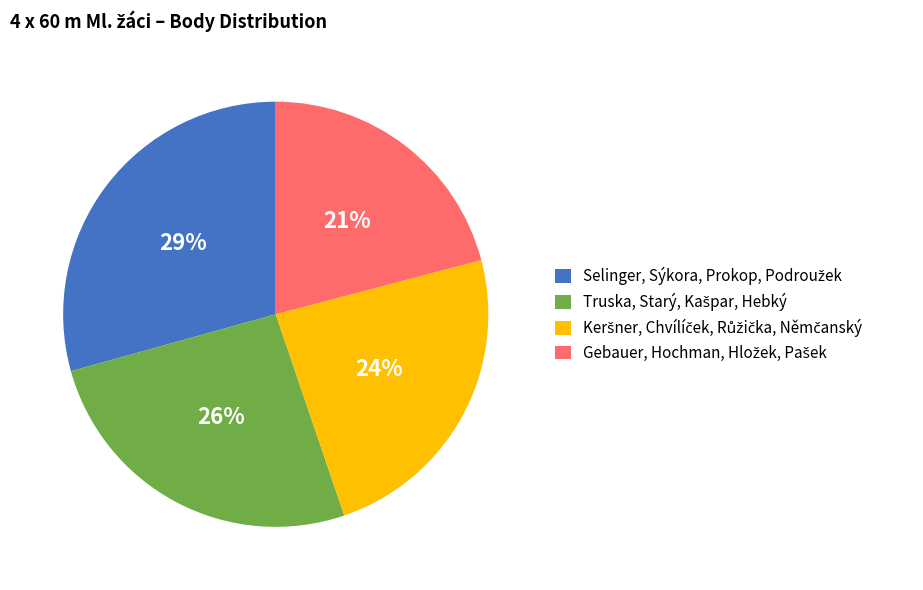

Is there a majority slice in this chart?

No